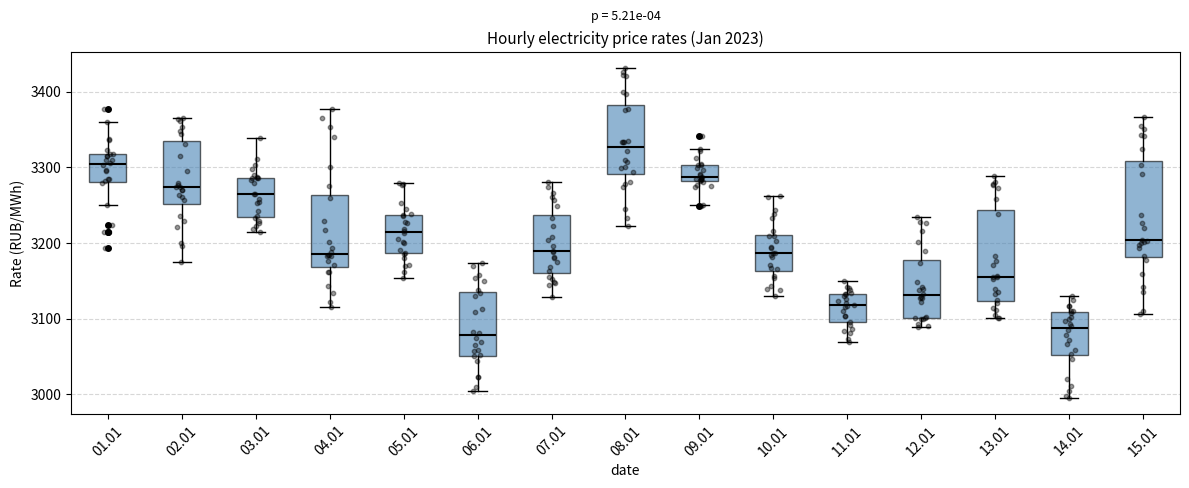

Reading left to right, read every box against the y-axis: the position of its median line, the range the box covers, and the ends of its whiskers. The values are not printed on the chart, so give them approximately, as read against the axis.

01.01: median 3300, box 3280 to 3320, whiskers 3250 to 3360
02.01: median 3270, box 3250 to 3330, whiskers 3170 to 3360
03.01: median 3260, box 3230 to 3290, whiskers 3210 to 3340
04.01: median 3190, box 3170 to 3260, whiskers 3120 to 3380
05.01: median 3210, box 3190 to 3240, whiskers 3150 to 3280
06.01: median 3080, box 3050 to 3140, whiskers 3000 to 3170
07.01: median 3190, box 3160 to 3240, whiskers 3130 to 3280
08.01: median 3330, box 3290 to 3380, whiskers 3220 to 3430
09.01: median 3290, box 3280 to 3300, whiskers 3250 to 3320
10.01: median 3190, box 3160 to 3210, whiskers 3130 to 3260
11.01: median 3120, box 3090 to 3130, whiskers 3070 to 3150
12.01: median 3130, box 3100 to 3180, whiskers 3090 to 3230
13.01: median 3150, box 3120 to 3240, whiskers 3100 to 3290
14.01: median 3090, box 3050 to 3110, whiskers 3000 to 3130
15.01: median 3200, box 3180 to 3310, whiskers 3110 to 3370